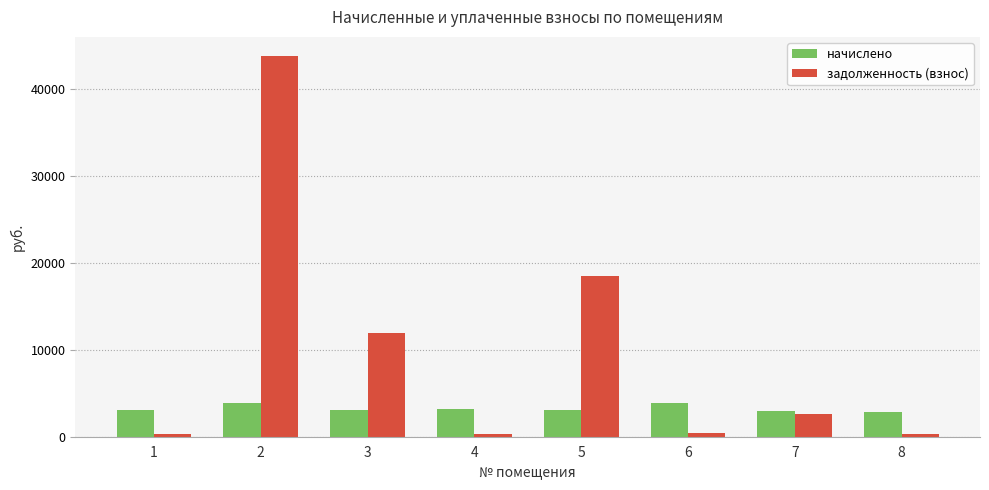

What is the sum of all задолженность (взнос) values?

78242.7